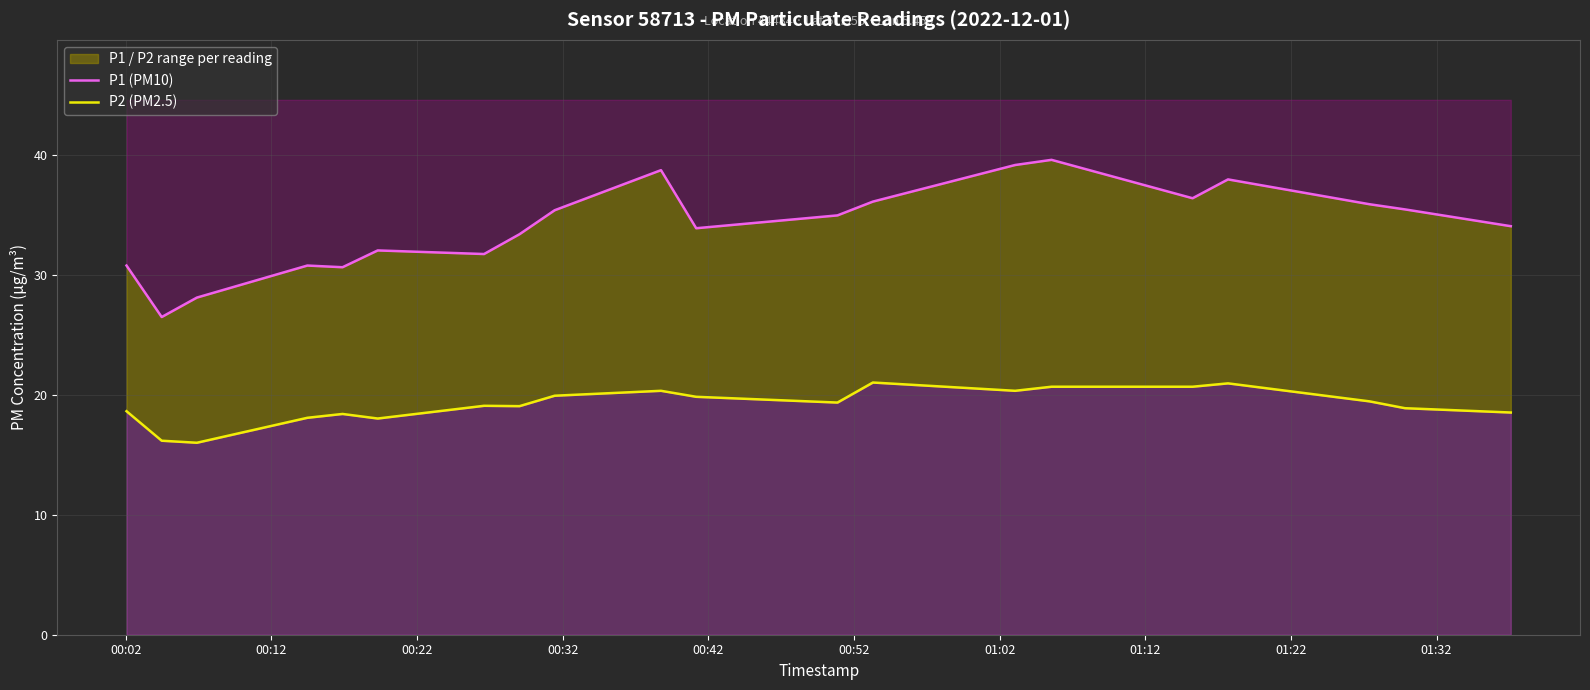

What is the difference between the second highest and second lowest values in the P2 (PM2.5) series?

4.8